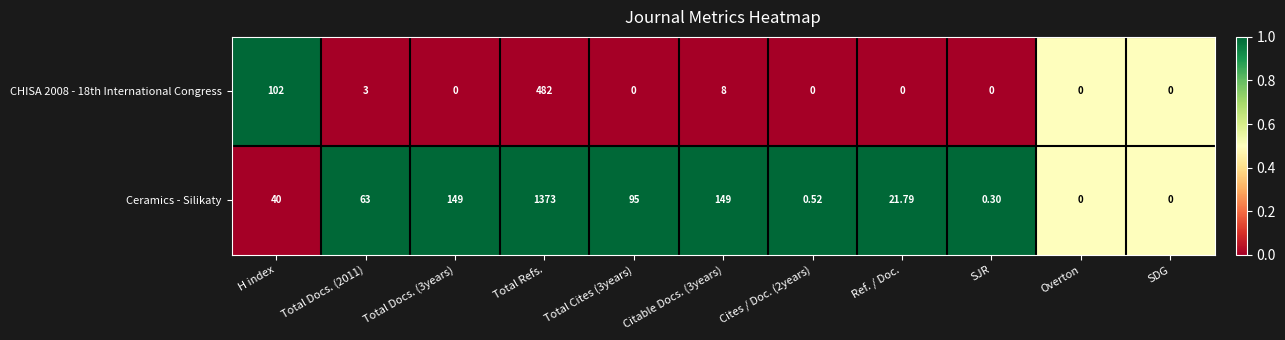

How many data points in Ceramics - Silikaty are less than 40?

5